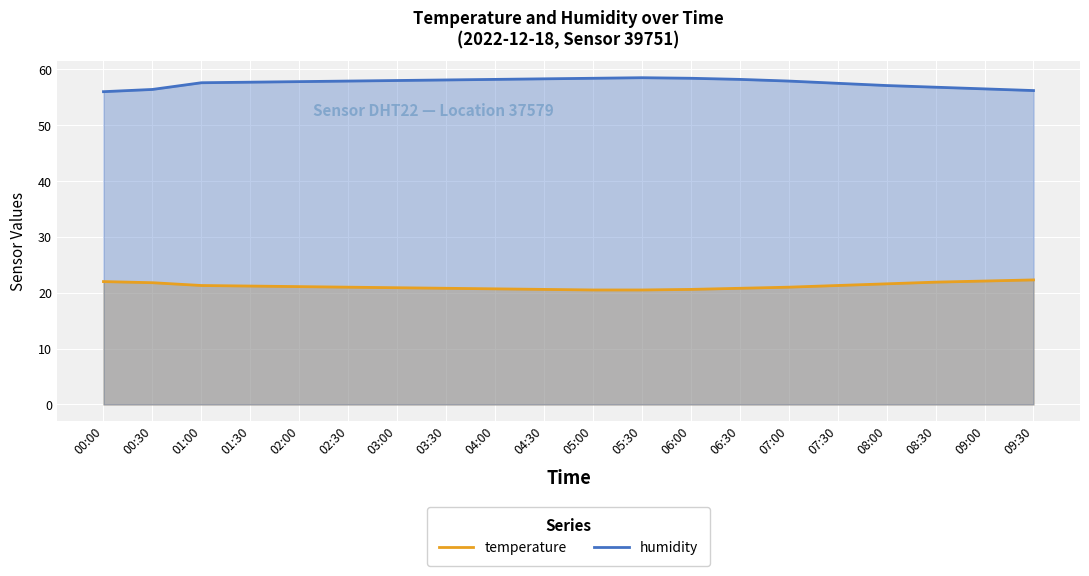

Which series has the largest range (max minus min)?

humidity